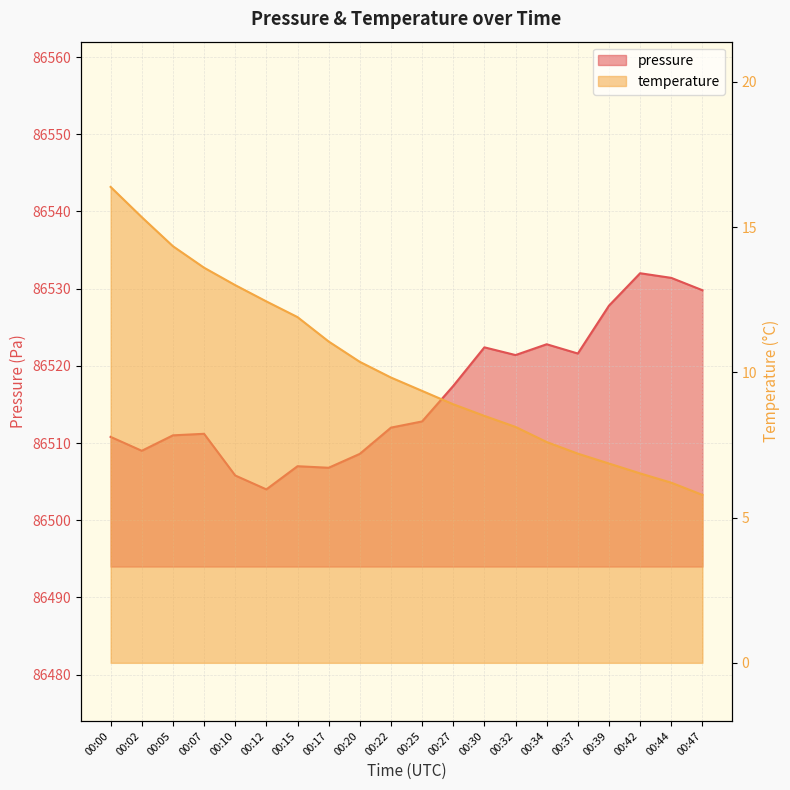

Reading left to right, extract all data points from this chart.

86510.8	86509.0	86511.0	86511.2	86505.8	86504.0	86507.0	86506.8	86508.6	86512.0	86512.8	86517.4	86522.4	86521.4	86522.8	86521.6	86527.8	86532.0	86531.4	86529.8